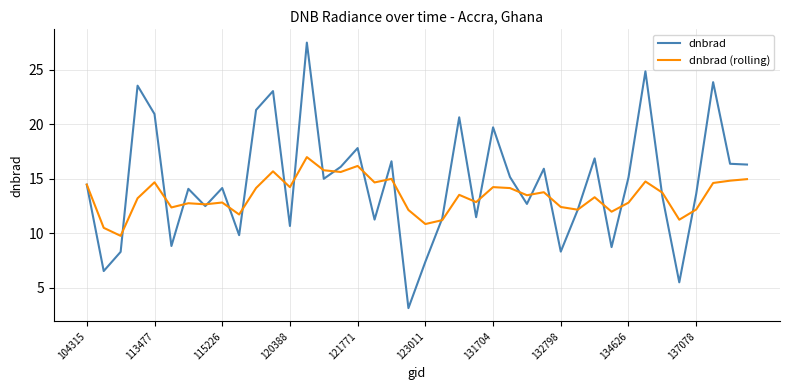

What is the highest value of the dnbrad series?

27.5